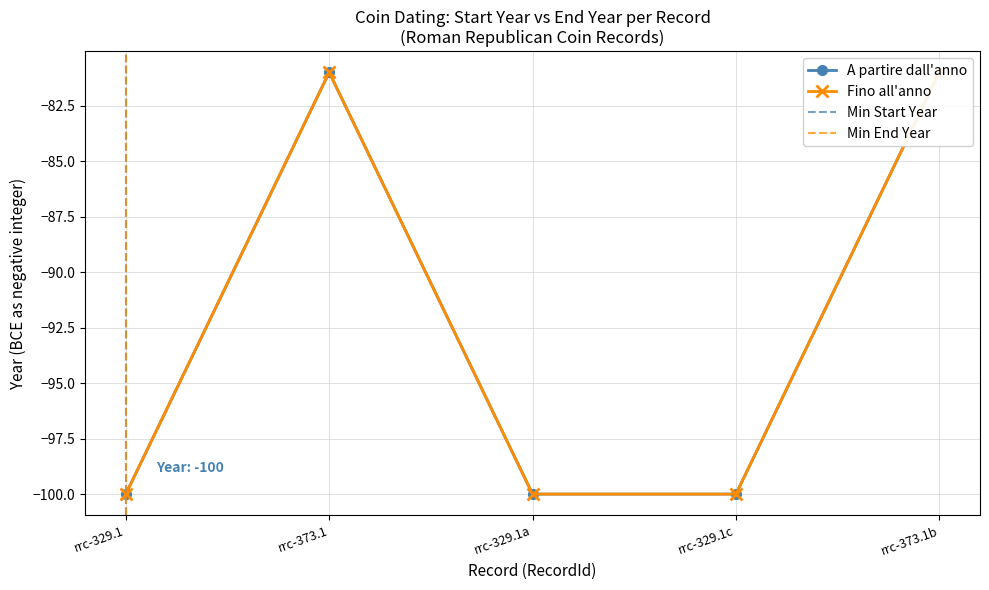

True or false: Fino all'anno and A partire dall'anno cross at least once.

False